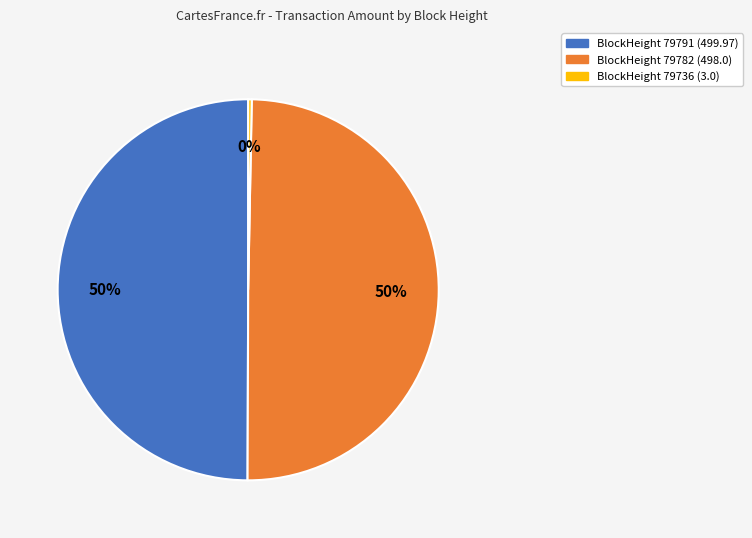

Is it true that BlockHeight 79791 (499.97) is 50% of the pie?

True